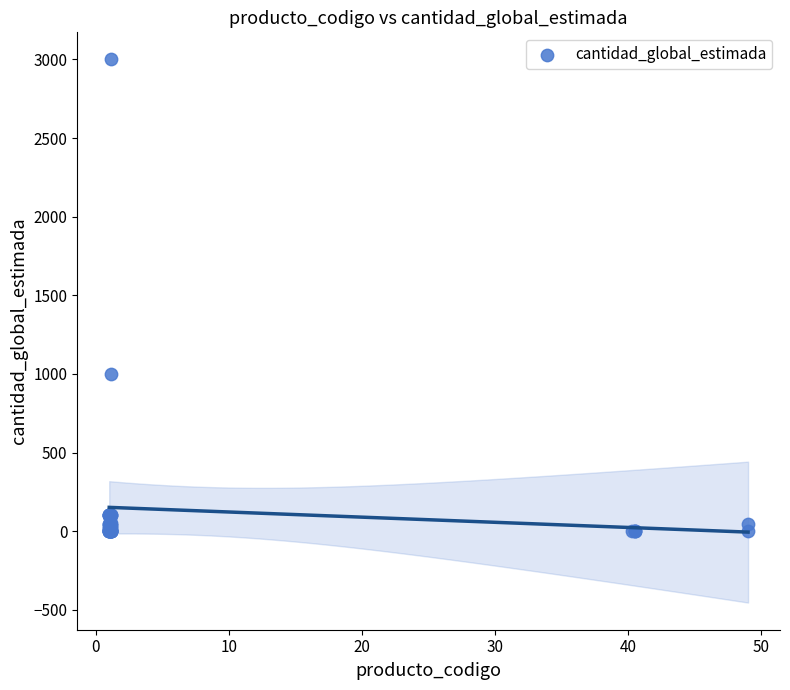

What Y value in the scatter plot is closest to 1500?

1000